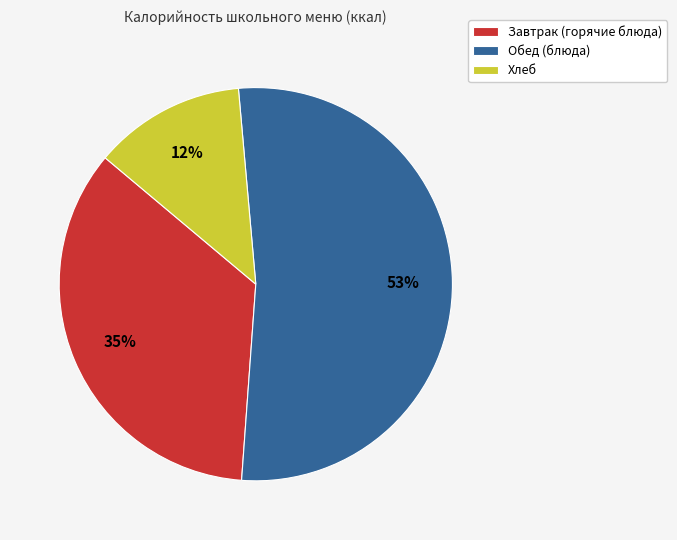

Rank the categories by value from lowest to highest.

Хлеб, Завтрак (горячие блюда), Обед (блюда)